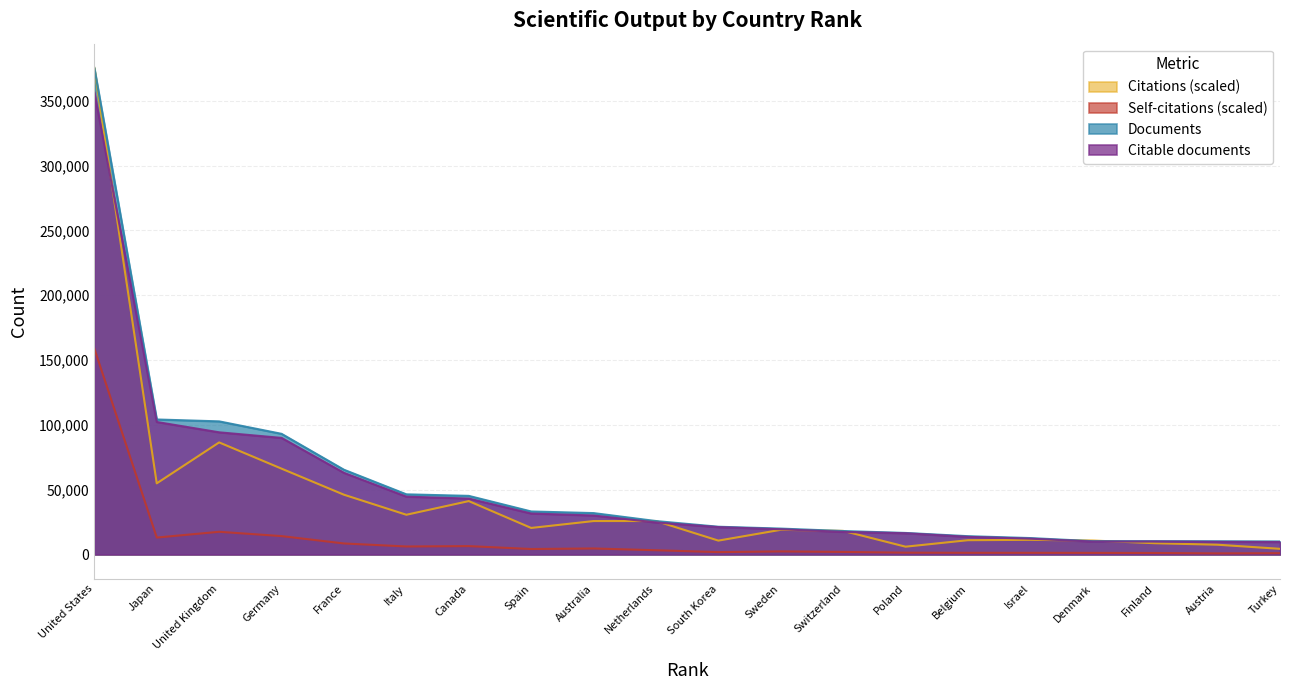

What is the difference between the highest and lowest values at United Kingdom?

85188.9